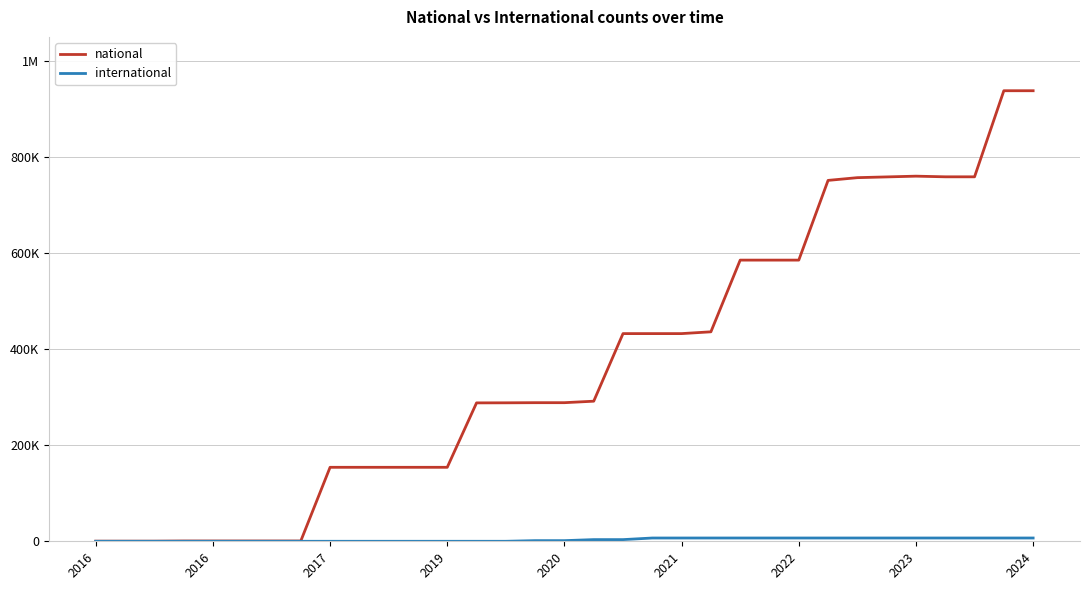

True or false: national and international cross at least once.

False